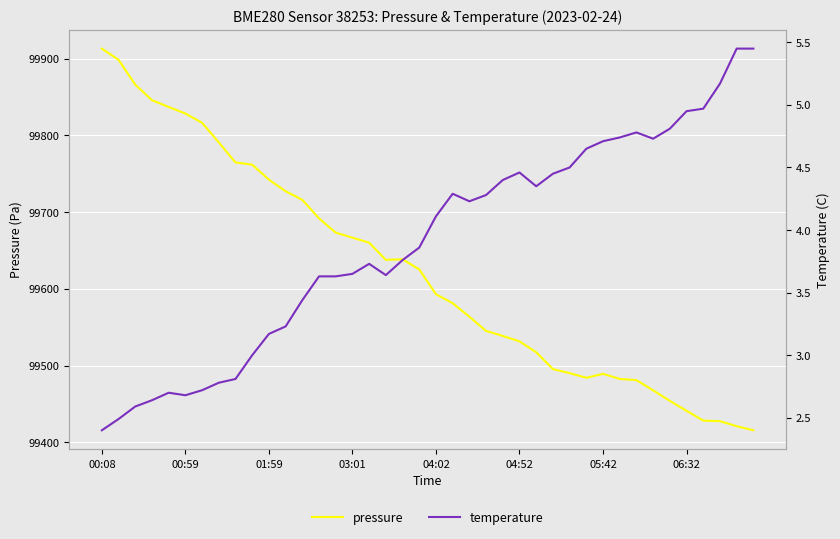

List the series in order of their overall mean, lowest first.

temperature, pressure